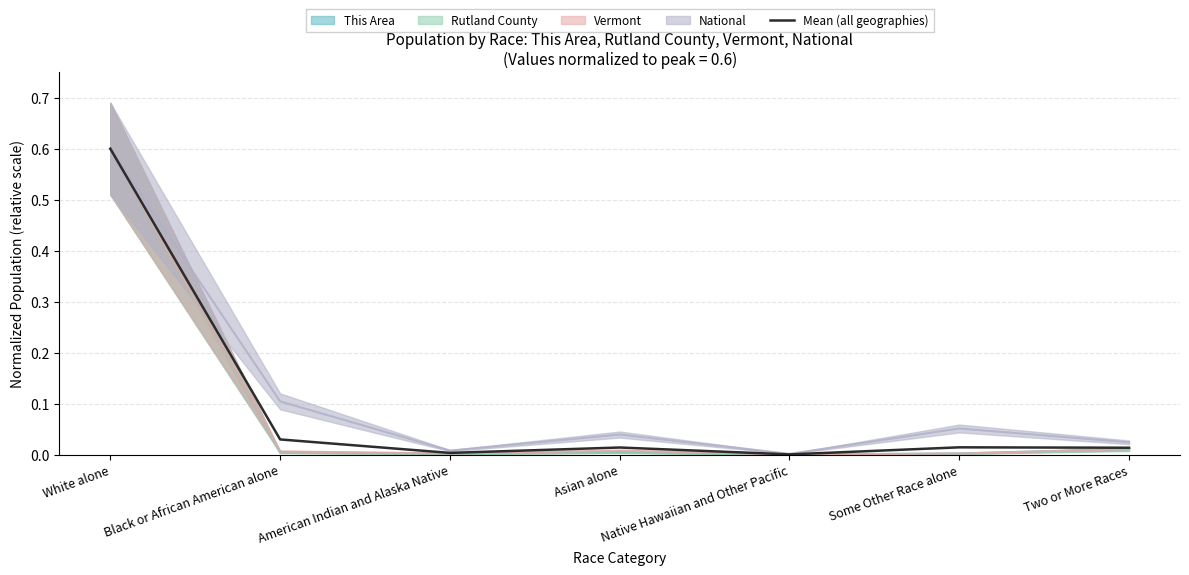

Rank the categories by value from lowest to highest.

Native Hawaiian and Other Pacific, American Indian and Alaska Native, Two or More Races, Asian alone, Some Other Race alone, Black or African American alone, White alone